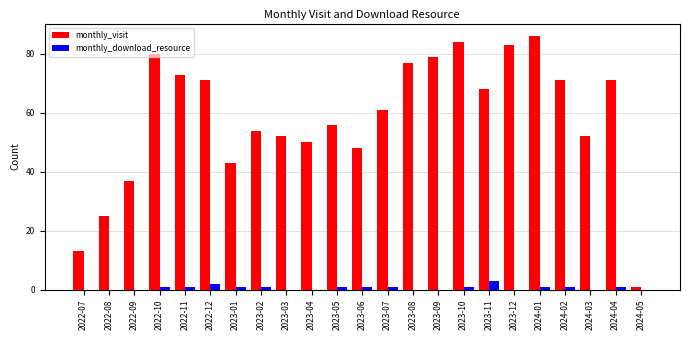

The monthly_download_resource series shows 0 at 2022-07. True or false?

True